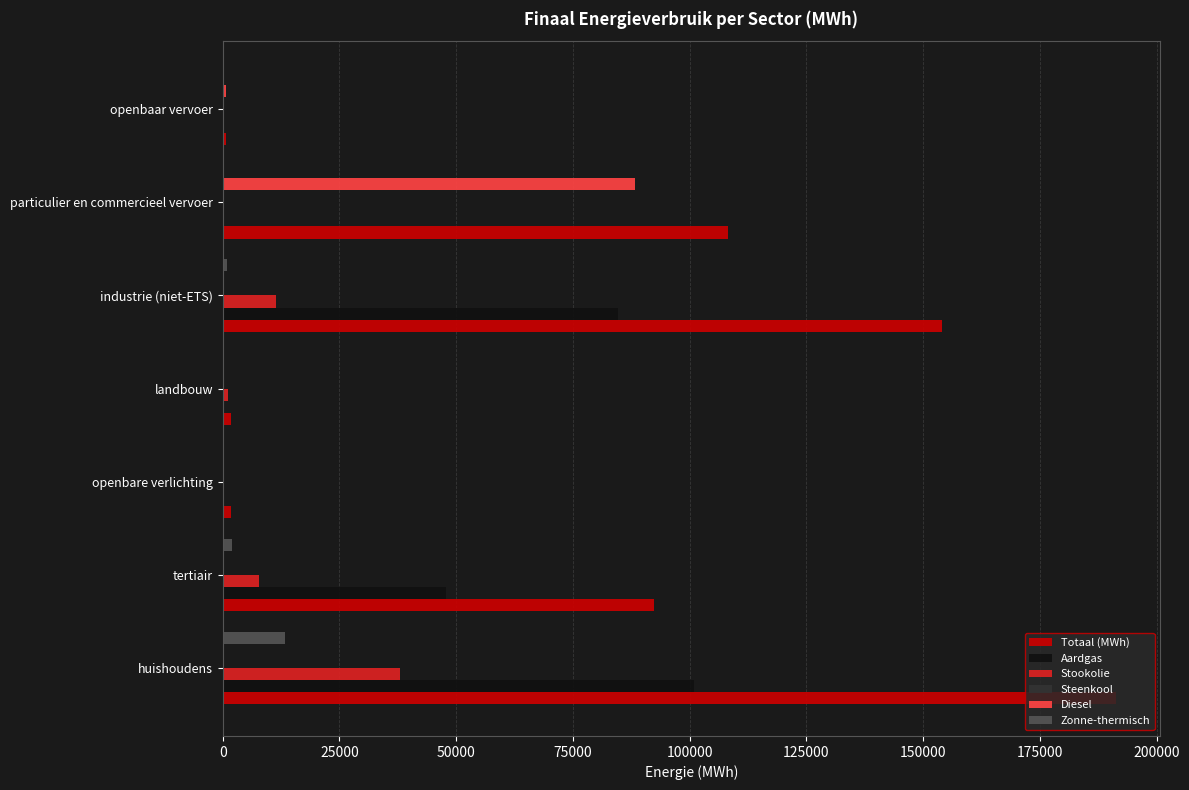

How many data points in Totaal (MWh) are above 92348?

4